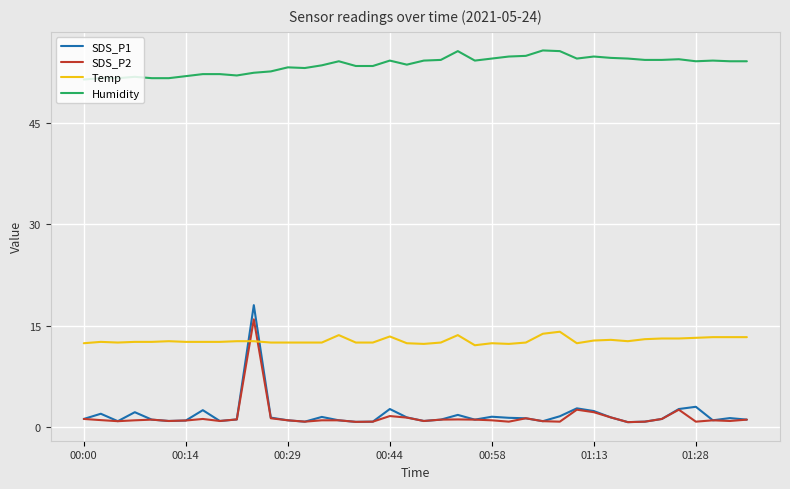

What is the sum of all SDS_P1 values?

73.1